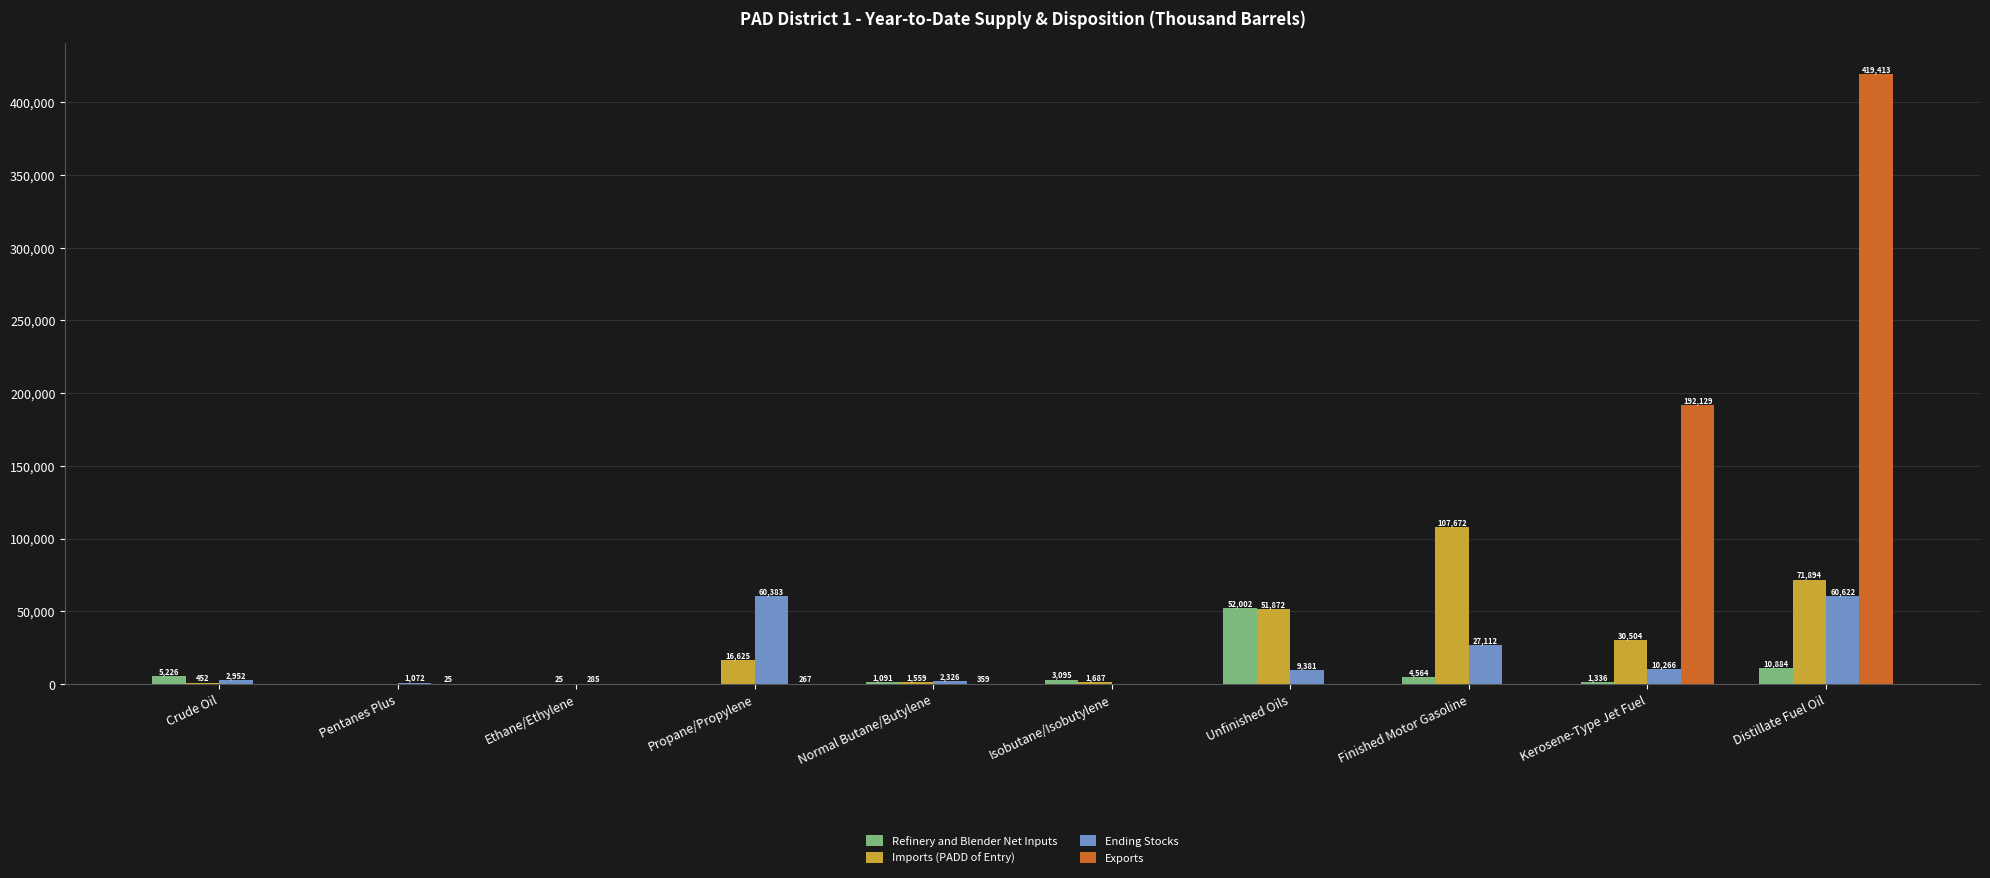

What is the greatest value displayed?

419413